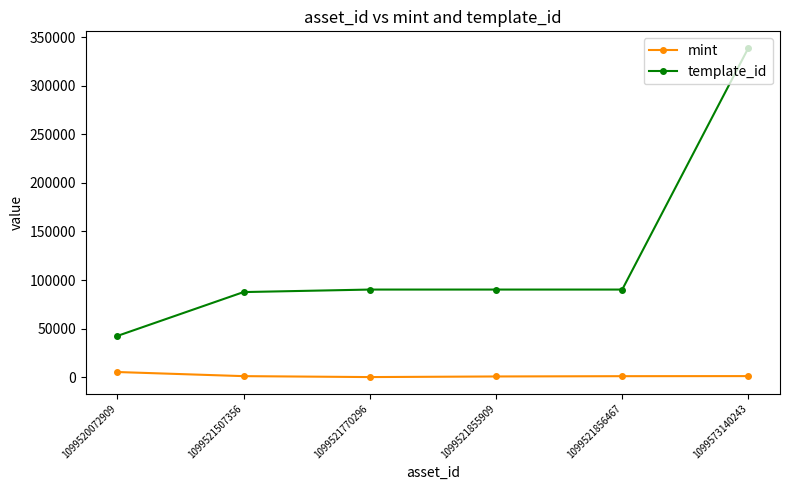

What is the value of the mint point at the 3rd from the left?

47